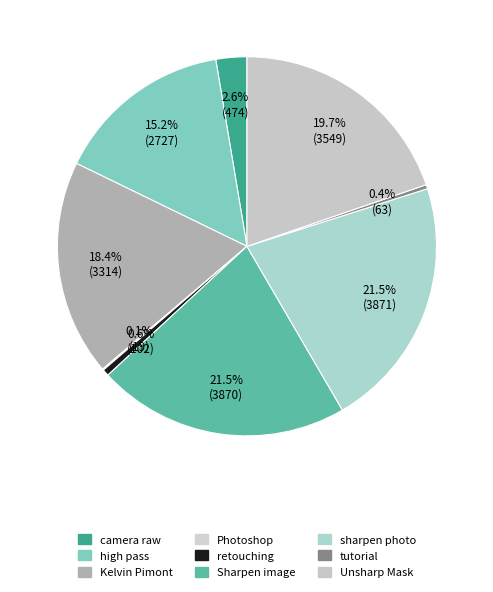

To the nearest percent, what is the combined percentage of Sharpen image and tutorial?

22%